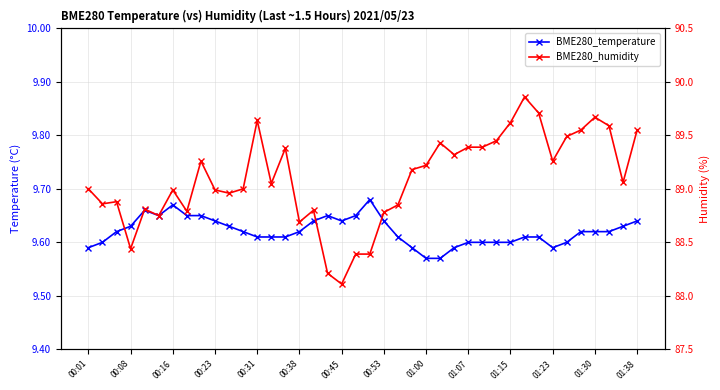

Which category has the highest value in the BME280_humidity series?

31